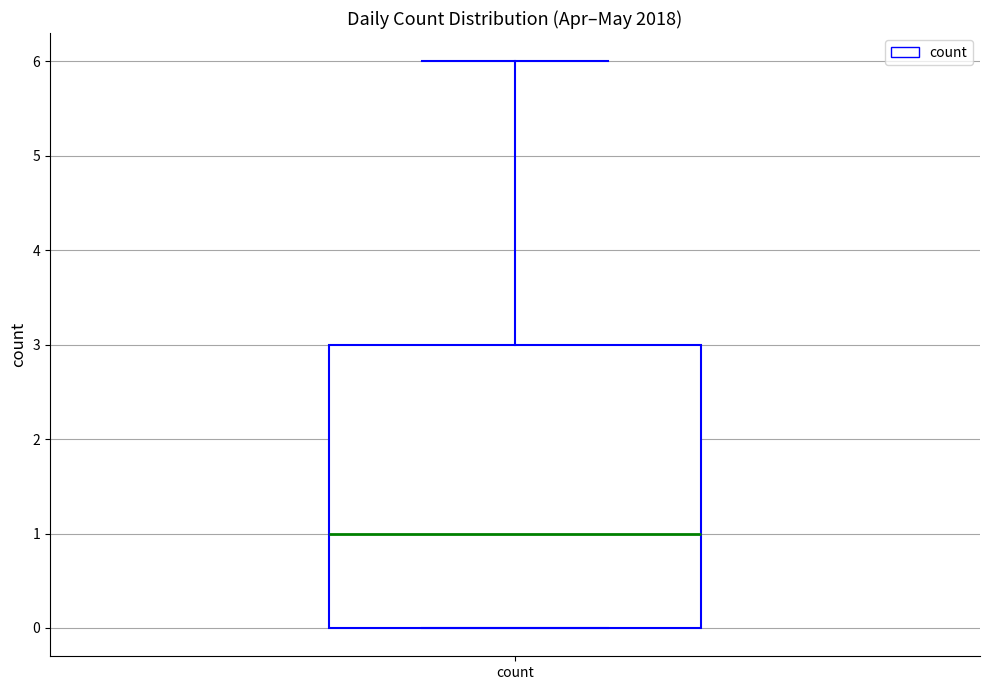

Where is the lower edge of the box for count on the y-axis? The values are not printed on the chart, so give them approximately, as read against the axis.

0